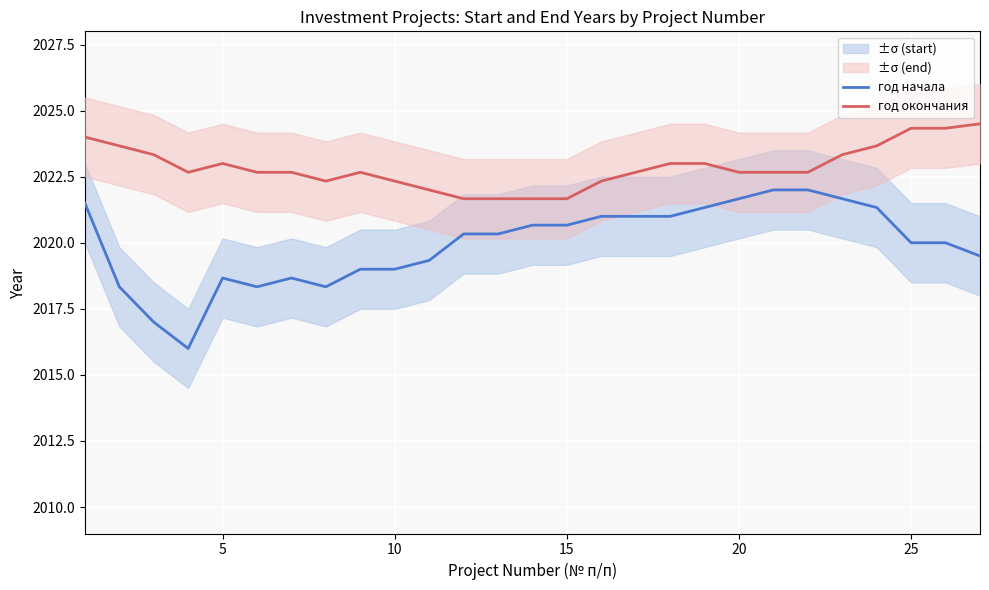

Reading right to left, list all the values displayed in this chart.

год начала: 2019.5	2020.0	2020.0	2021.3	2021.7	2022.0	2022.0	2021.7	2021.3	2021.0	2021.0	2021.0	2020.7	2020.7	2020.3	2020.3	2019.3	2019.0	2019.0	2018.3	2018.7	2018.3	2018.7	2016.0	2017.0	2018.3	2021.5
год окончания: 2024.5	2024.3	2024.3	2023.7	2023.3	2022.7	2022.7	2022.7	2023.0	2023.0	2022.7	2022.3	2021.7	2021.7	2021.7	2021.7	2022.0	2022.3	2022.7	2022.3	2022.7	2022.7	2023.0	2022.7	2023.3	2023.7	2024.0